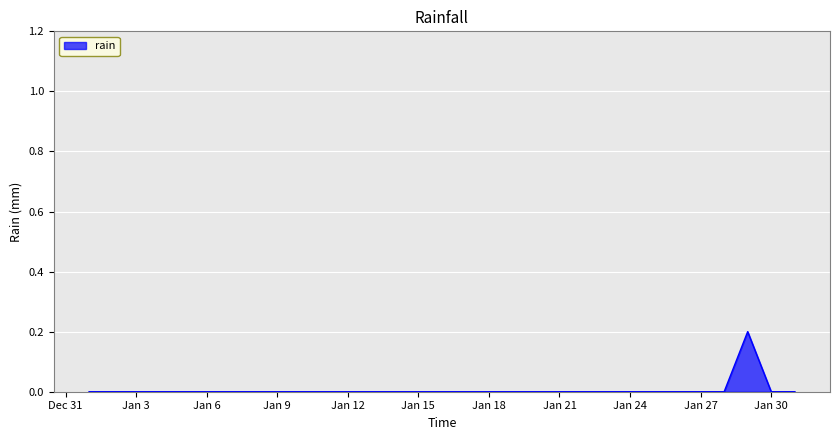

What is the greatest value displayed?

0.2